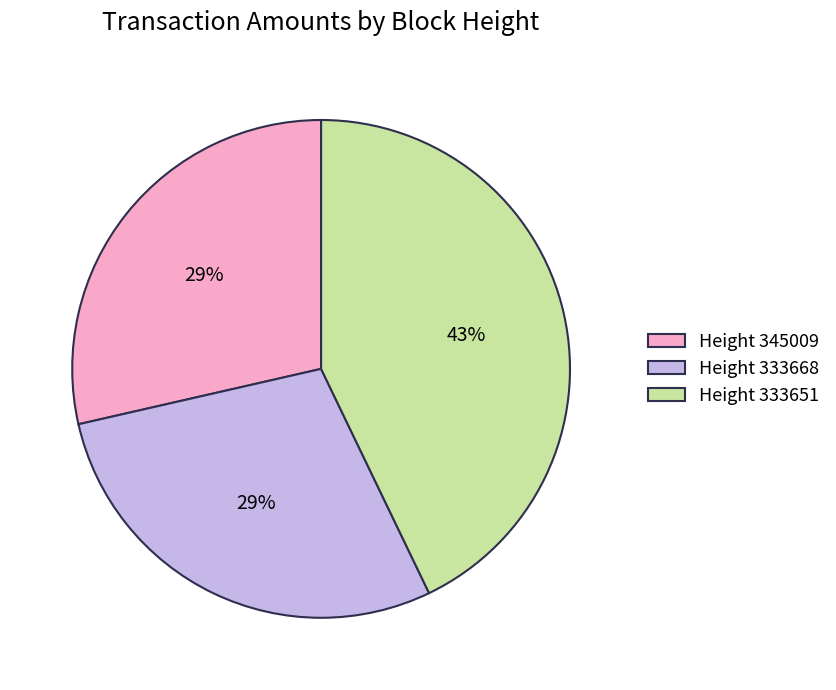

To the nearest percent, what portion does Height 333651 represent?

43%